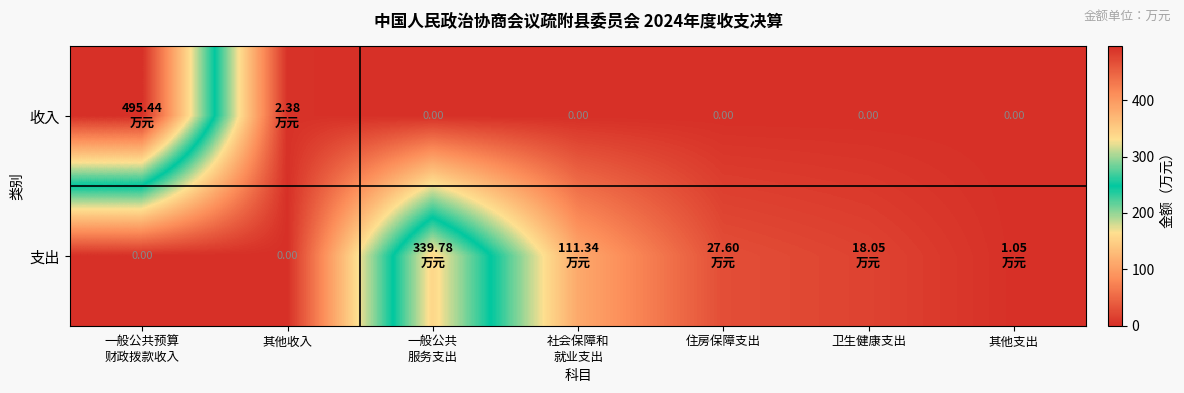

Which series has the largest range (max minus min)?

收入